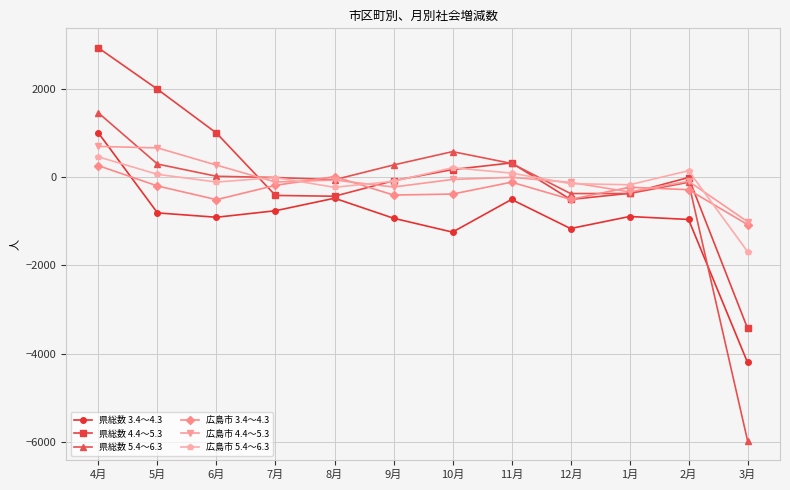

Is the value of 広島市 4.4～5.3 at 11月 greater than the value of 県総数 4.4～5.3 at 4月?

No